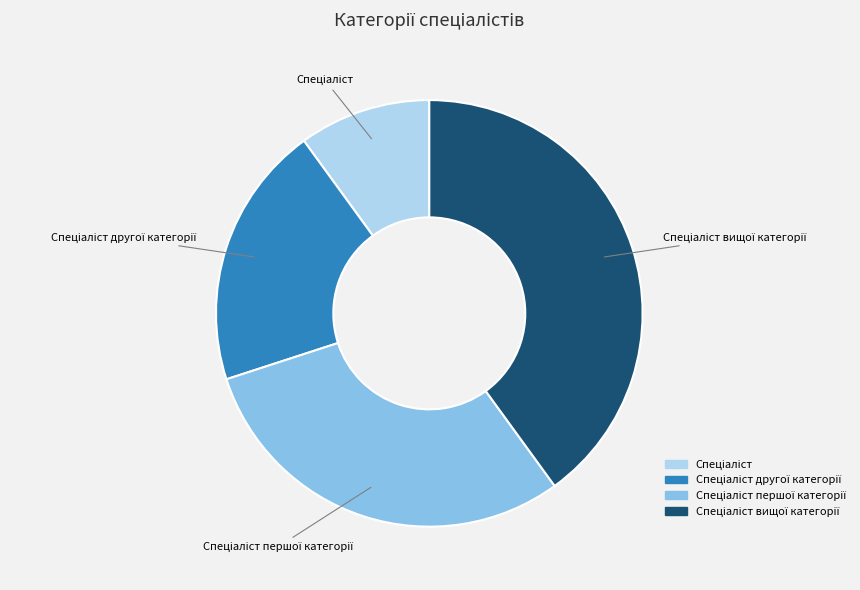

Does any single category account for the majority?

No